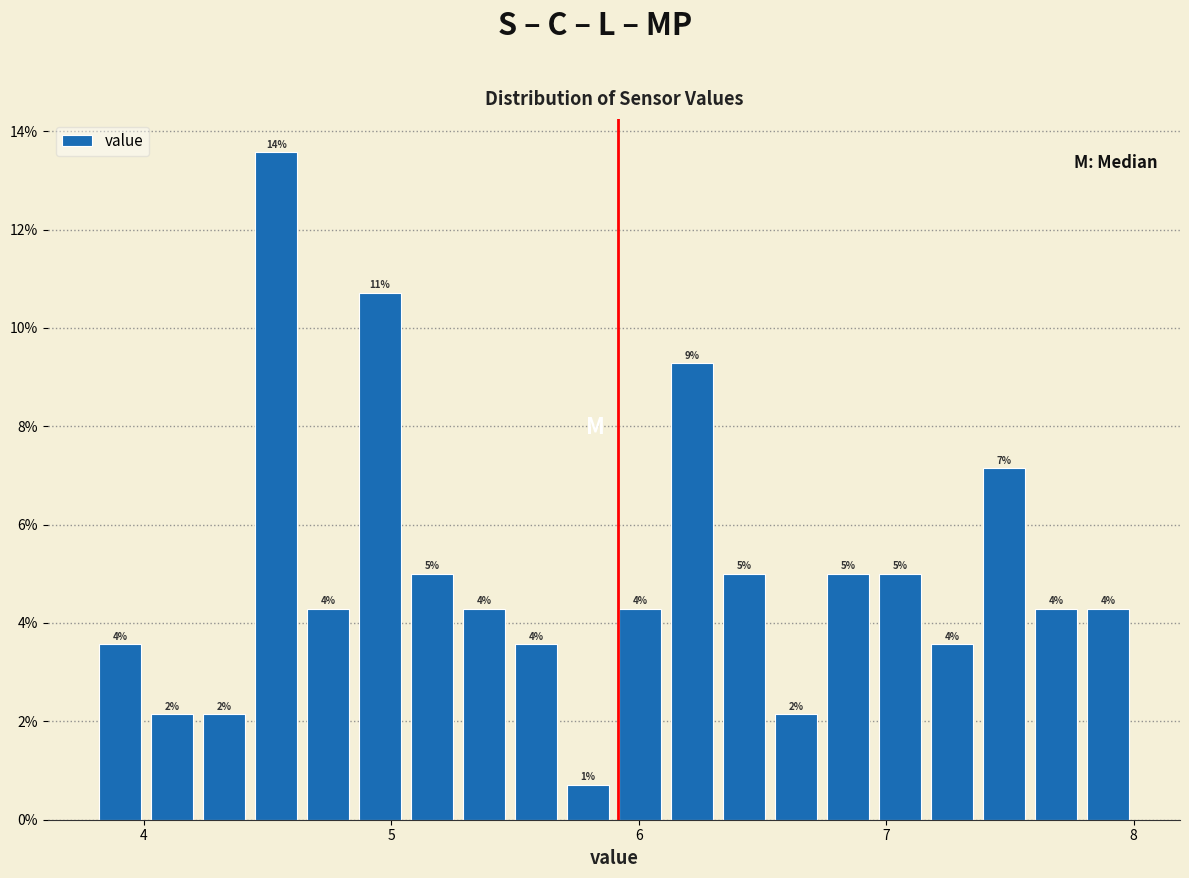

Read against the x-axis, roughly where is the centre of the tallest bar?

4.5